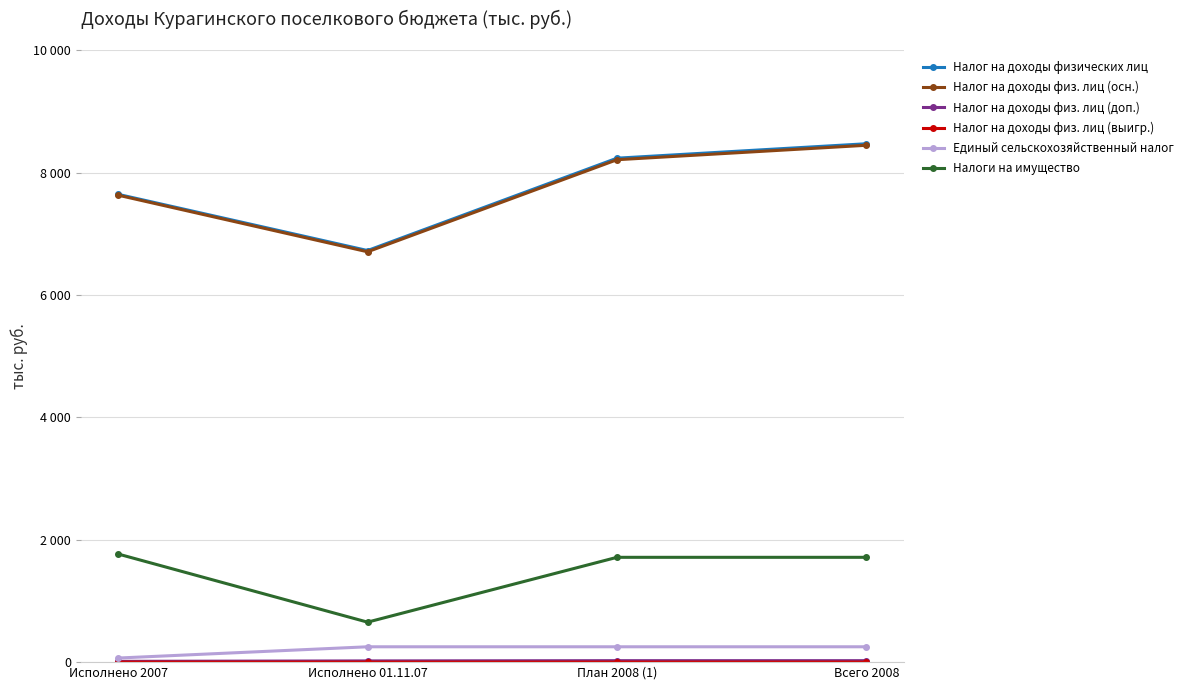

Does the chart have visible grid lines?

Yes